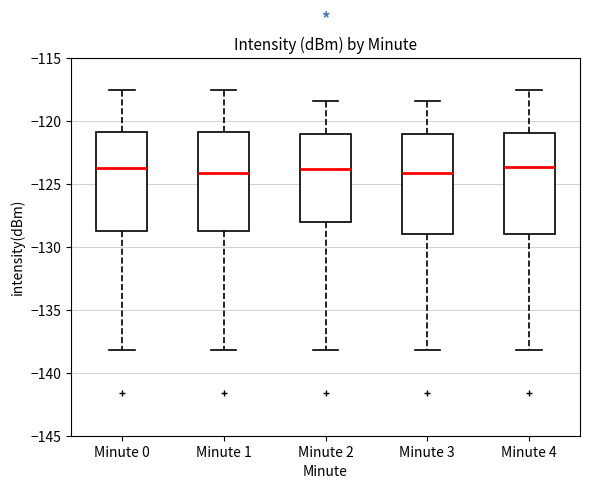

Where does the upper whisker of the box for Minute 3 end on the y-axis? The values are not printed on the chart, so give them approximately, as read against the axis.

-118.5